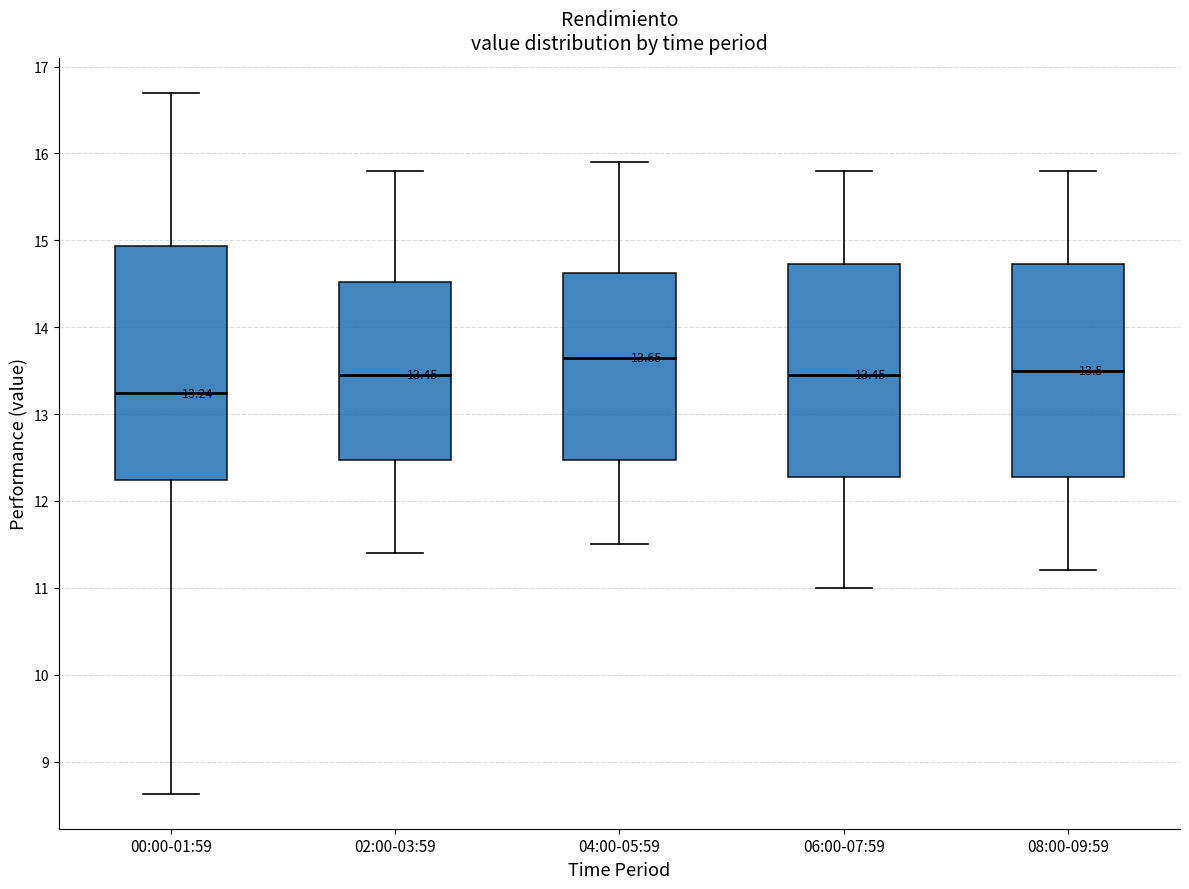

Which box's median line is the highest?

04:00-05:59